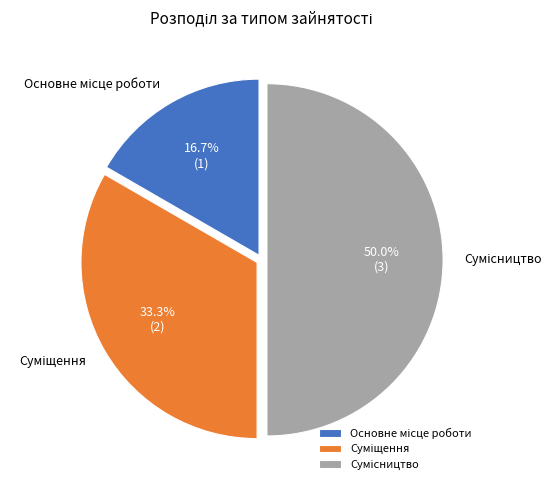

Does any single category account for the majority?

No